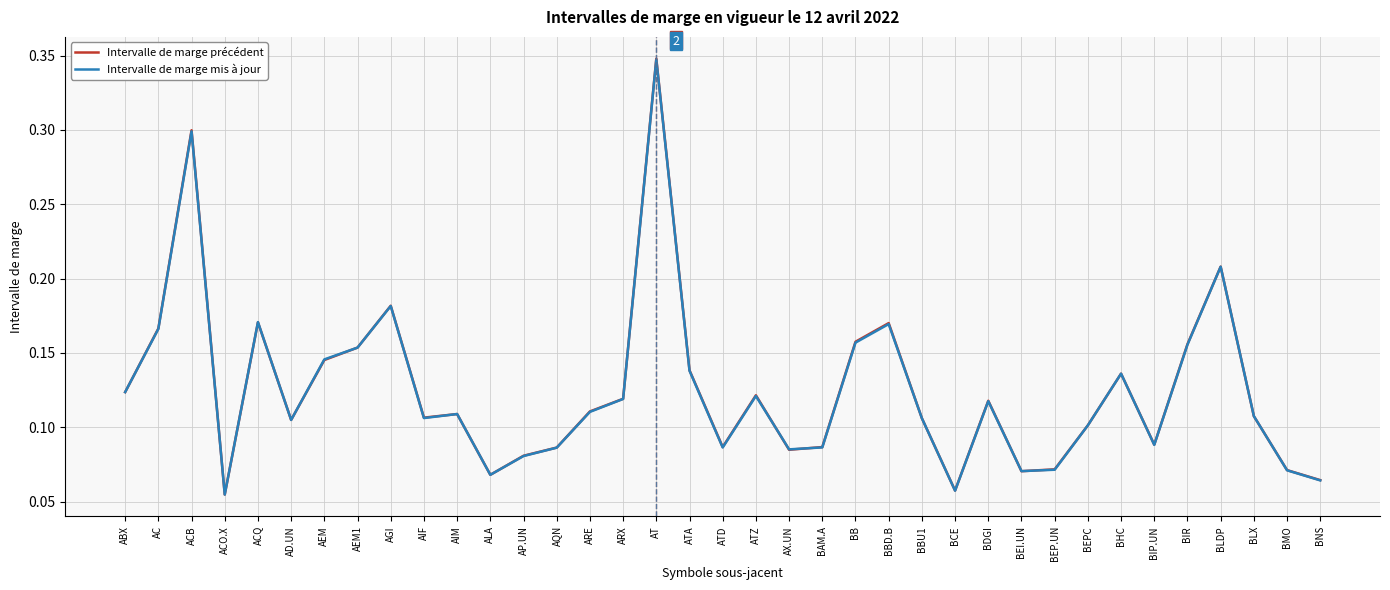

How many interior local valleys does the Intervalle de marge mis à jour series have?

9